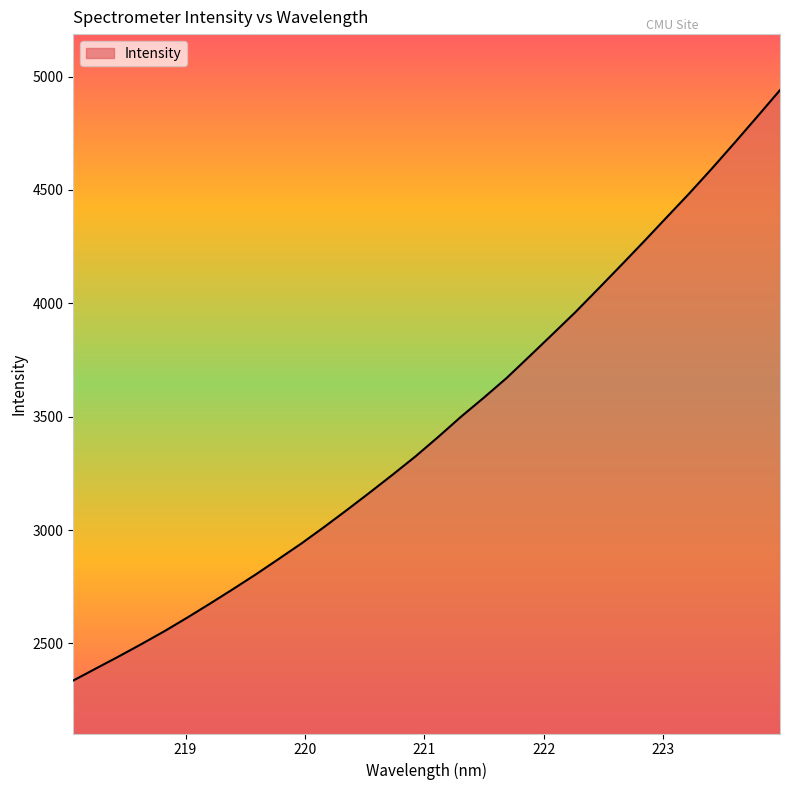

What is the maximum value shown in the chart?

4940.0